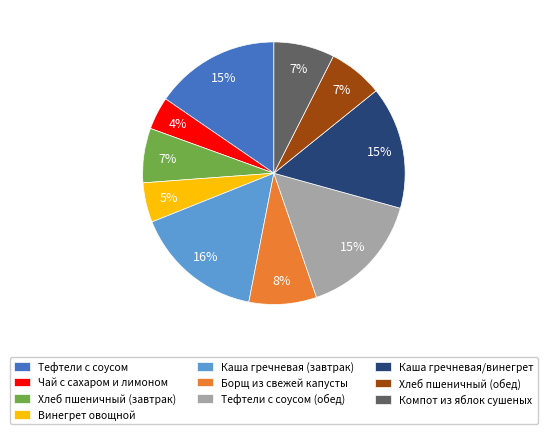

Is Компот из яблок сушеных the majority of the pie?

No